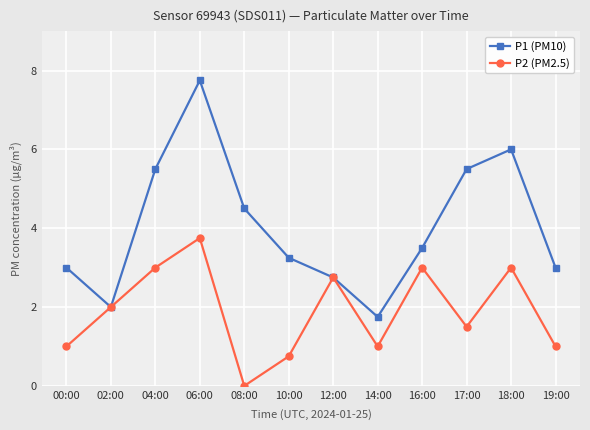

What is the spread (max minus min) of values at 06:00?

4.0